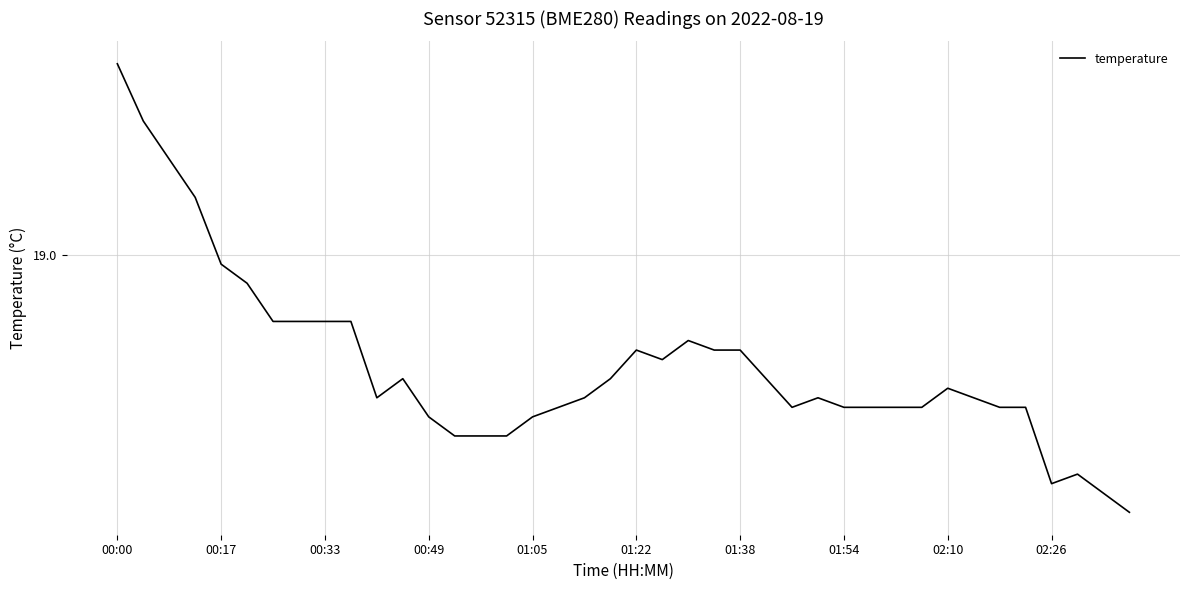

Does the chart display data point markers on the line(s)?

No